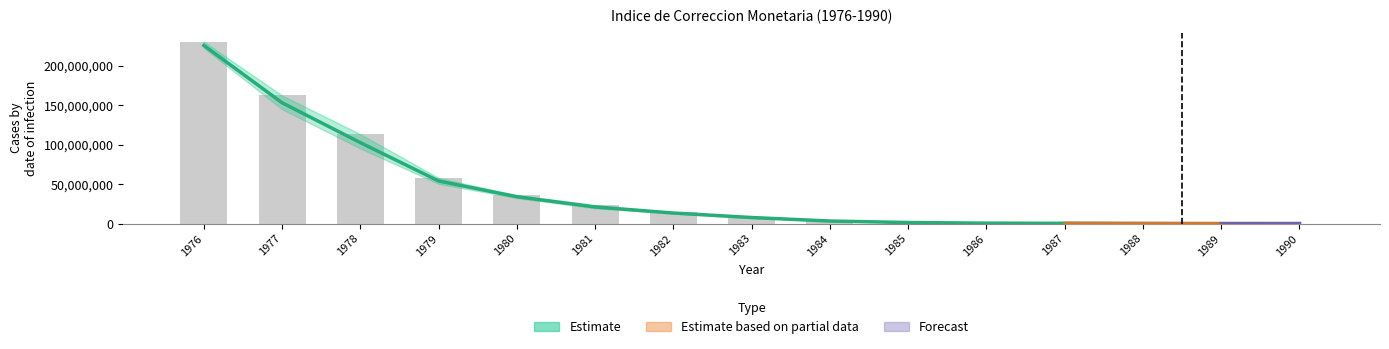

What is the change in value from 1981 to 1982?

-9349271.1